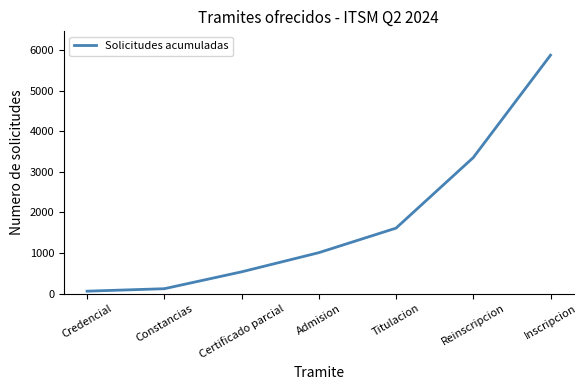

How many lines are shown in the chart?

1